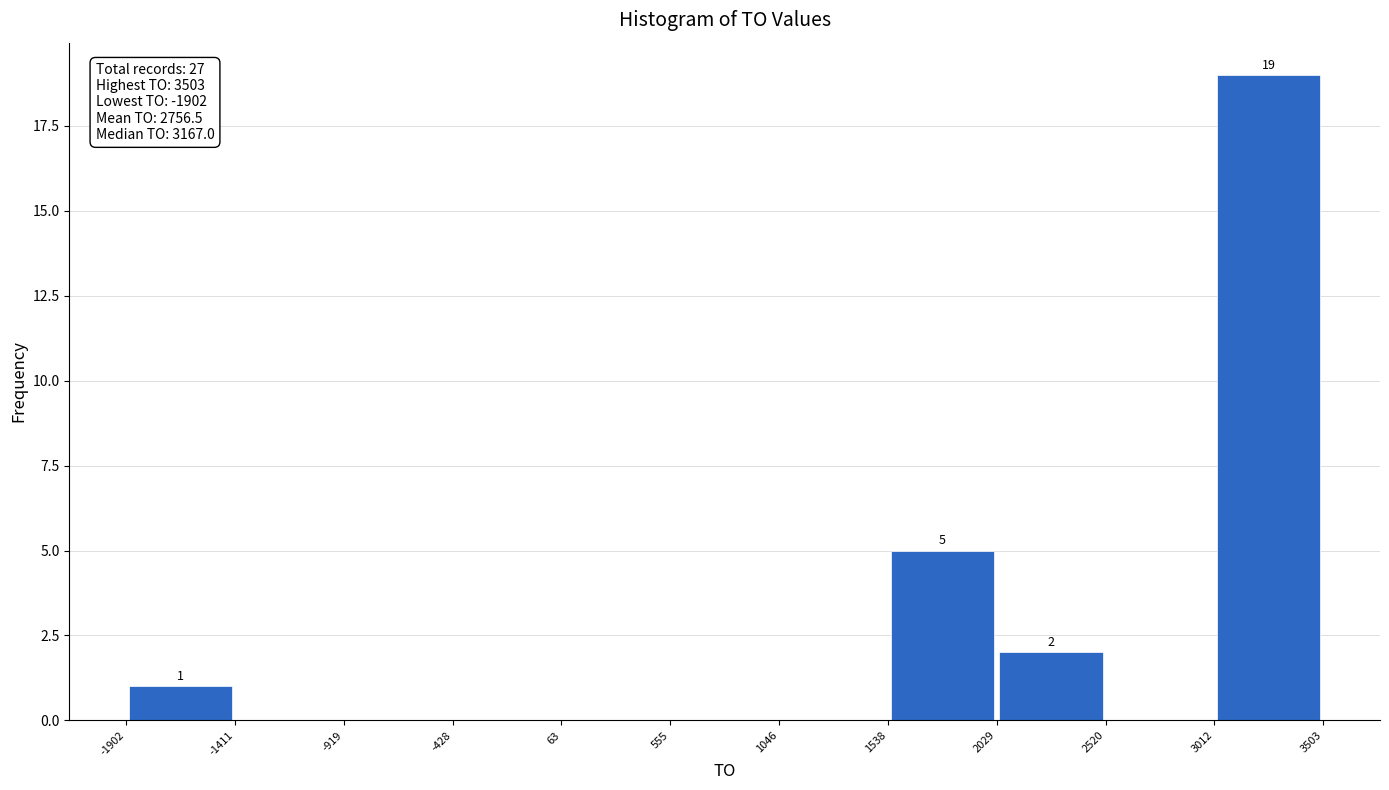

Over which range of the x-axis is the bar tallest?

3012 to 3503